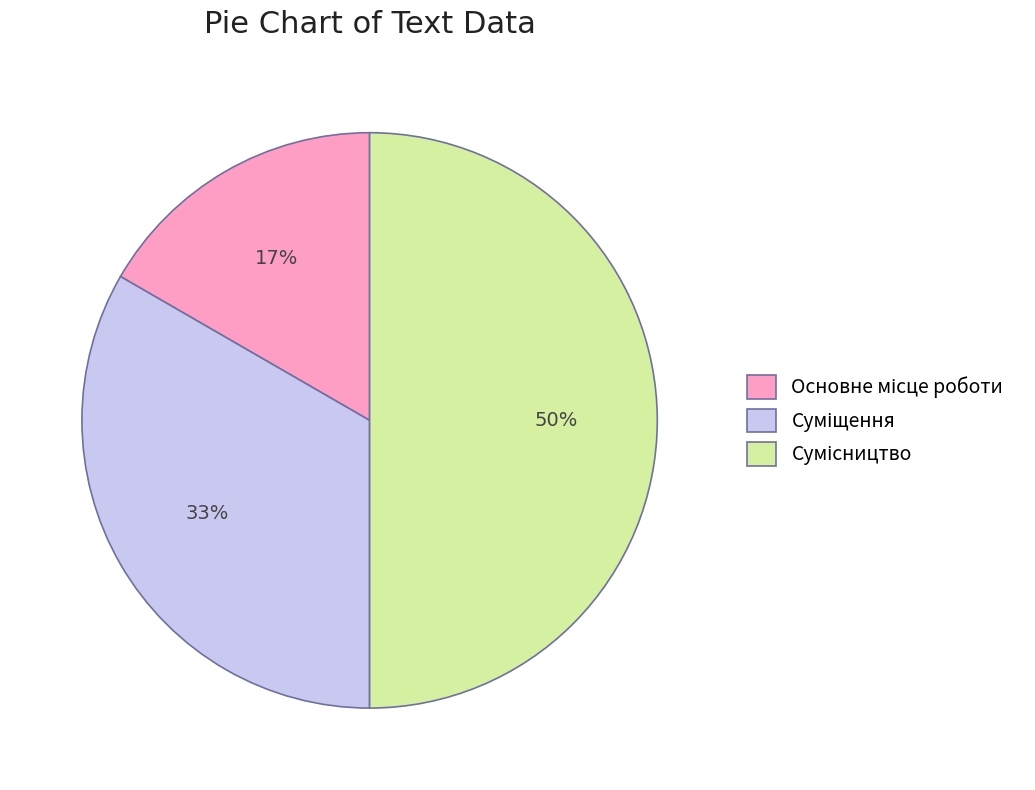

To the nearest percent, what is the difference between the largest and smallest slice percentages?

33%